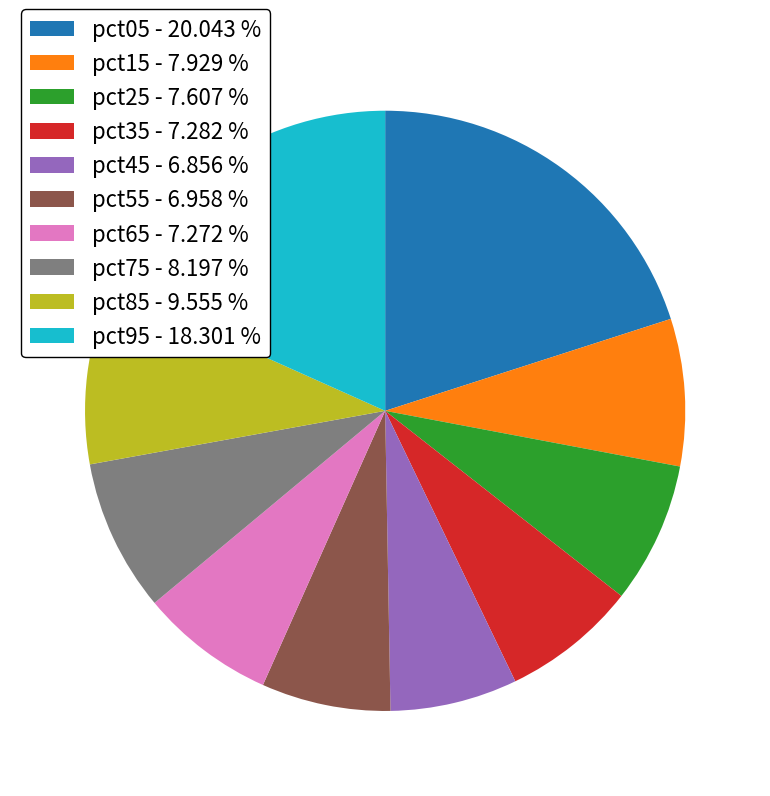

Is the sum of pct85 - 9.555 % and pct15 - 7.929 % greater than half?

No